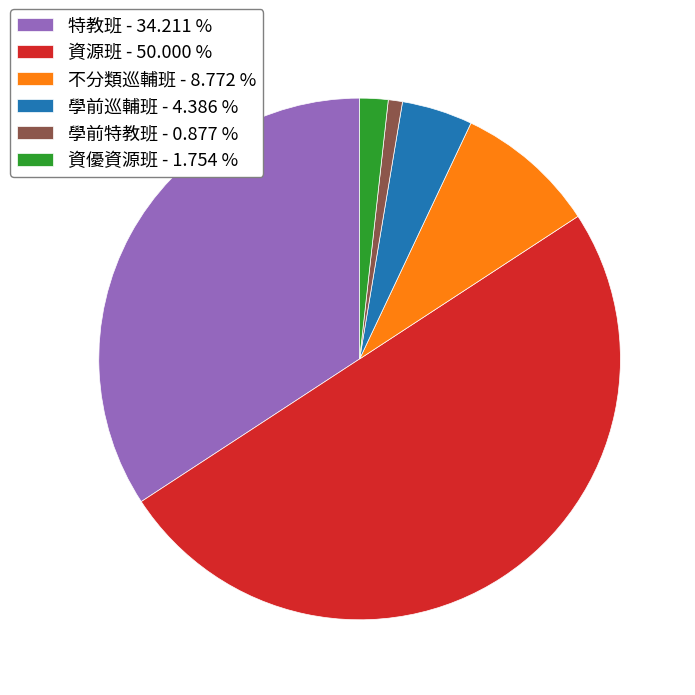

Do 特教班 - 34.211 % and 資優資源班 - 1.754 % together represent more than half of the pie?

No